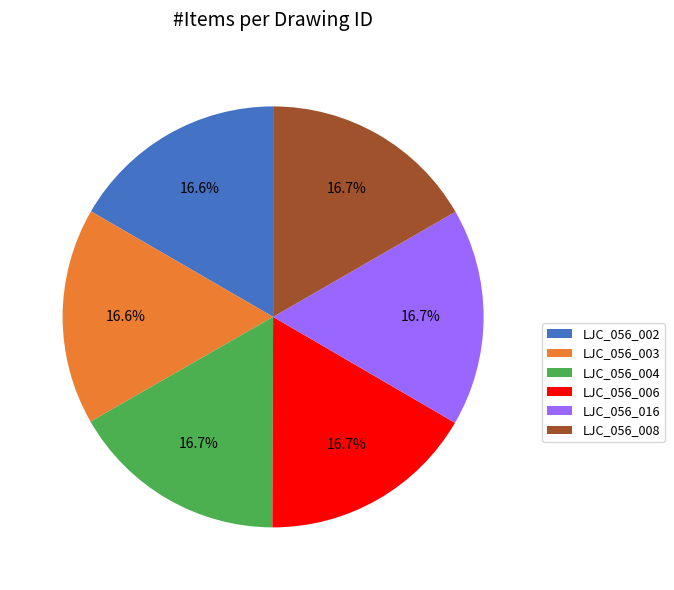

True or false: LJC_056_006 accounts for 17% of the total.

True